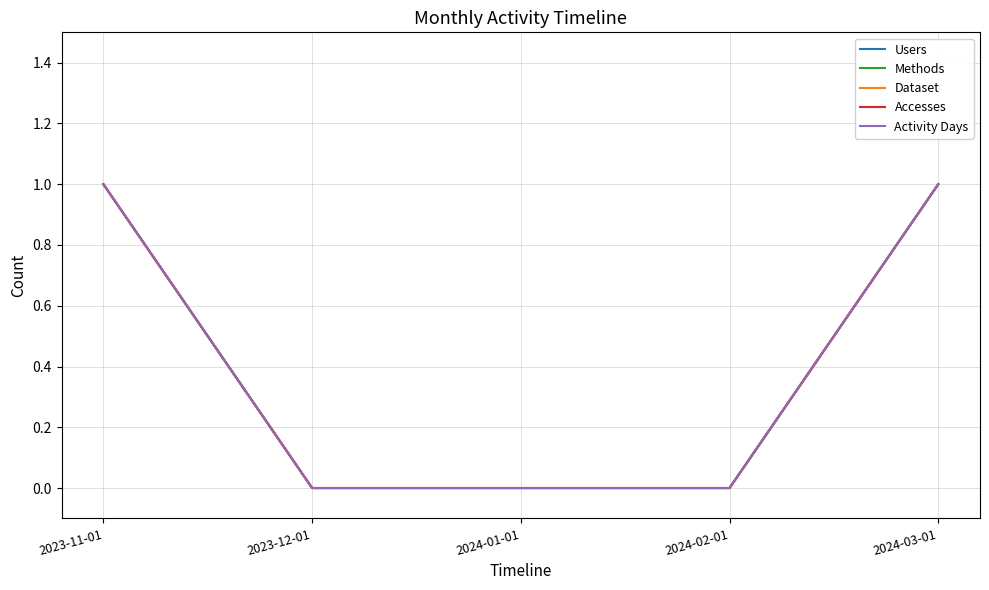

Where is Accesses nearest to the value 0?

2023-12-01